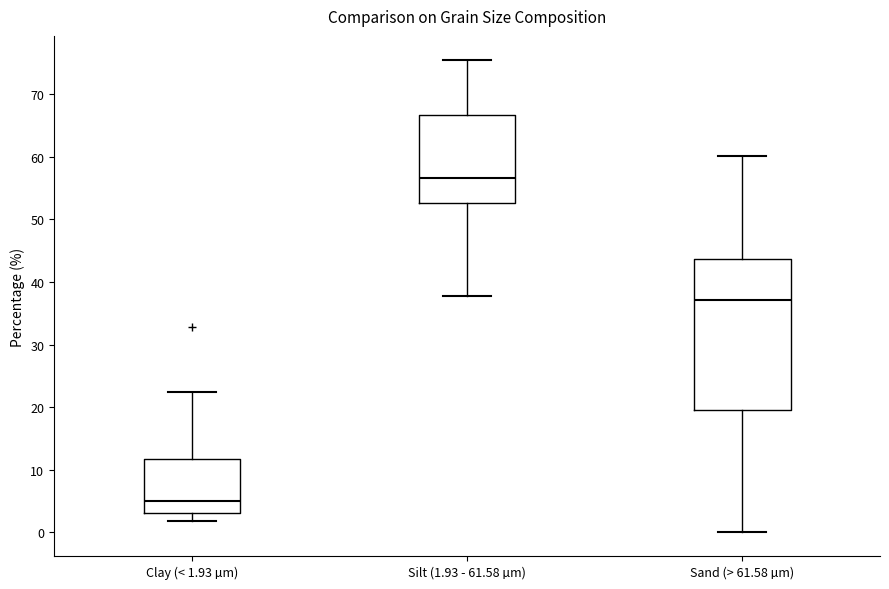

Where does the upper whisker of the box for Silt (1.93 - 61.58 µm) end on the y-axis? The values are not printed on the chart, so give them approximately, as read against the axis.

76